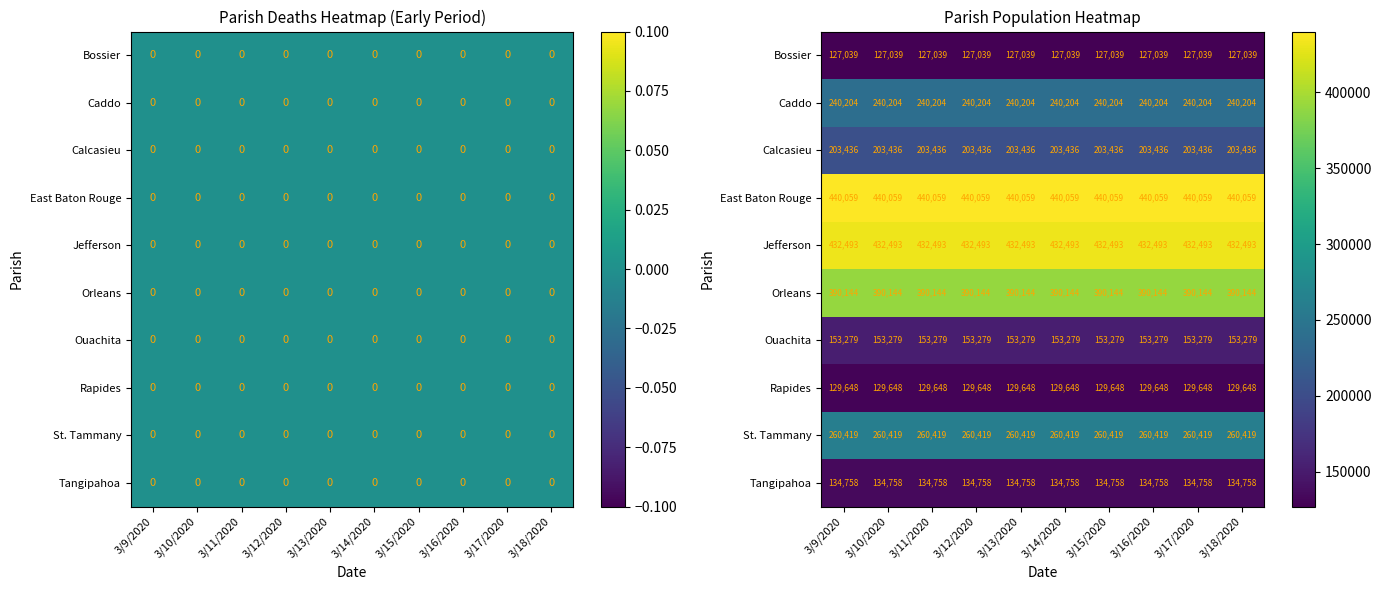

What is the spread (max minus min) of values at 3/18/2020?

313020